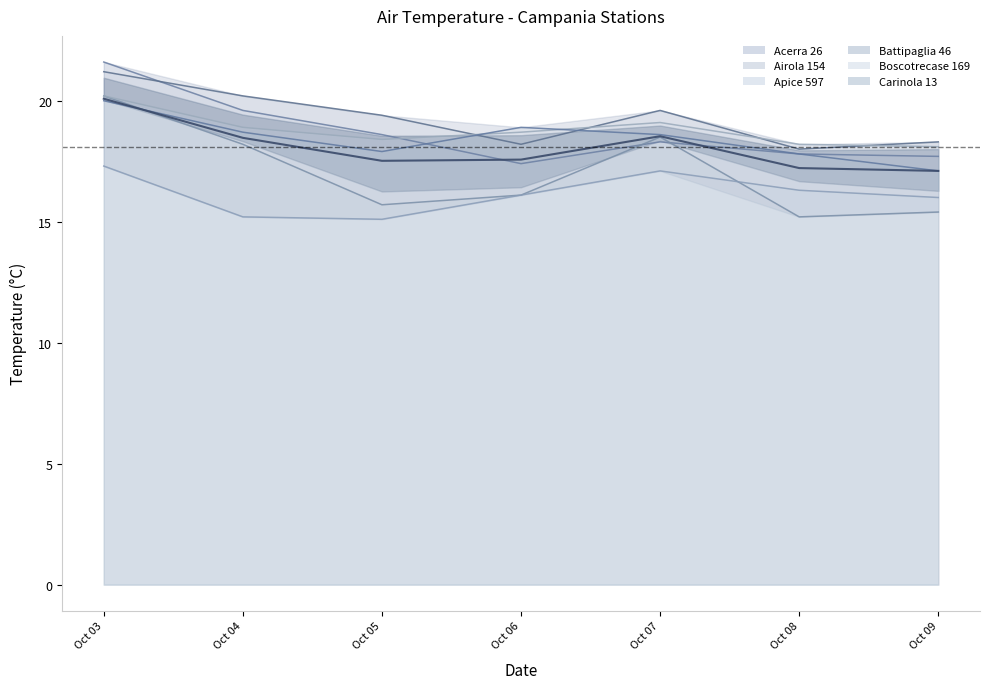

What is the difference between the maximum and minimum values?

3.0